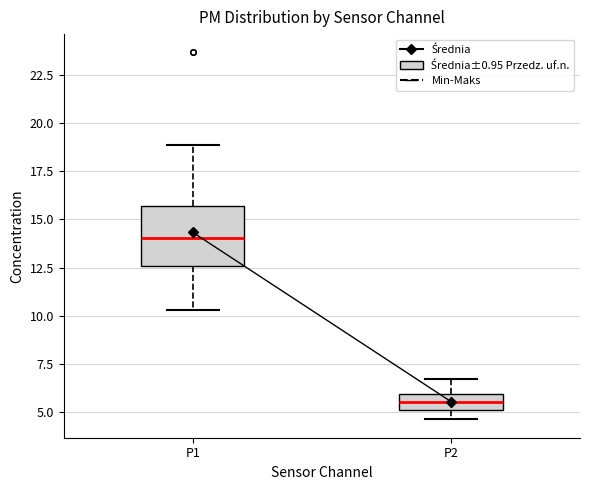

Comparing the boxes themselves (not the whiskers), which one is the tallest?

P1